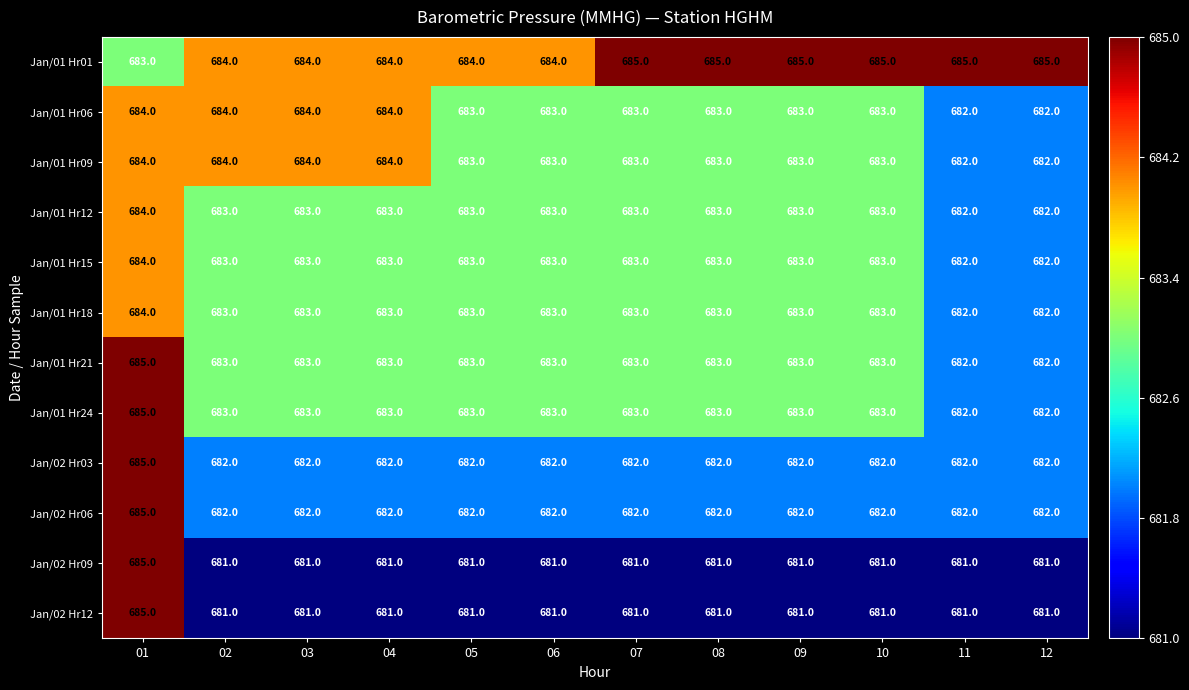

What value does the Jan/01 Hr09 series have at 11?

682